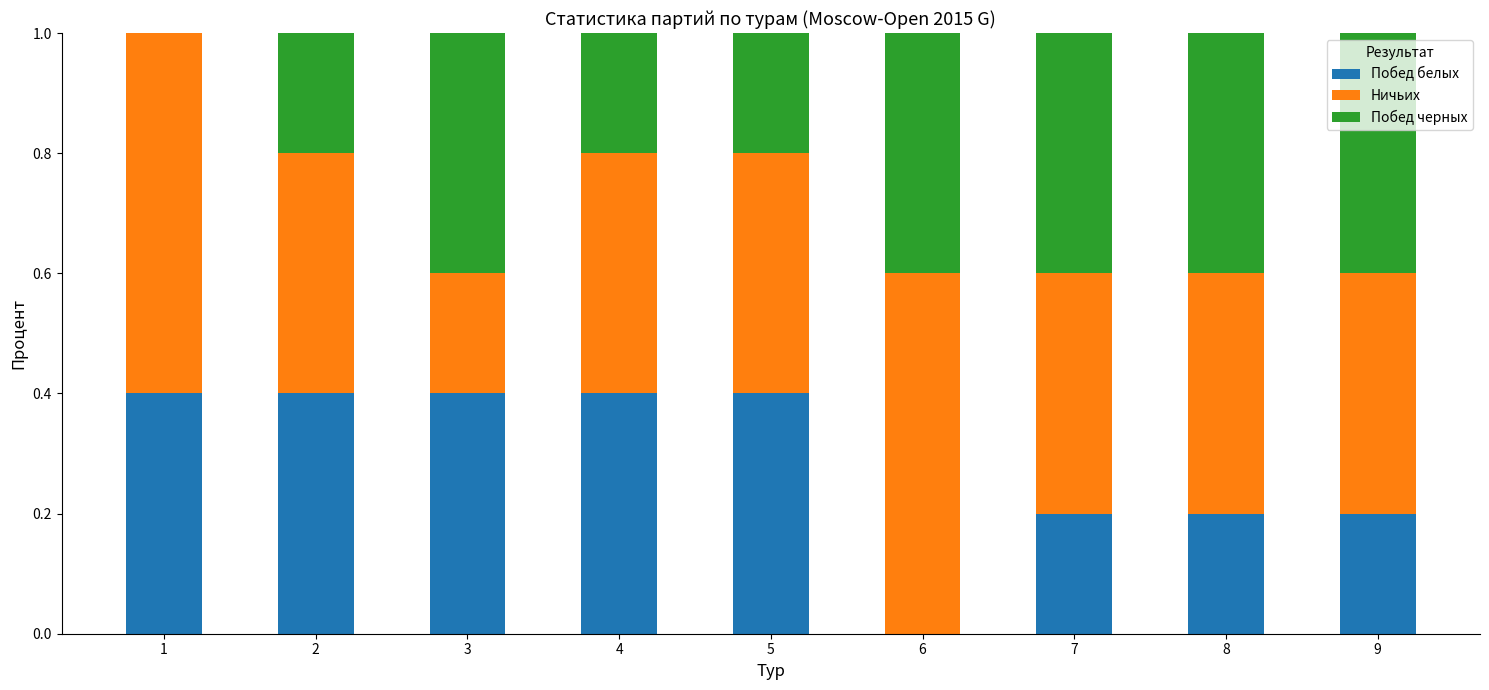

How many categories are shown in the chart?

9